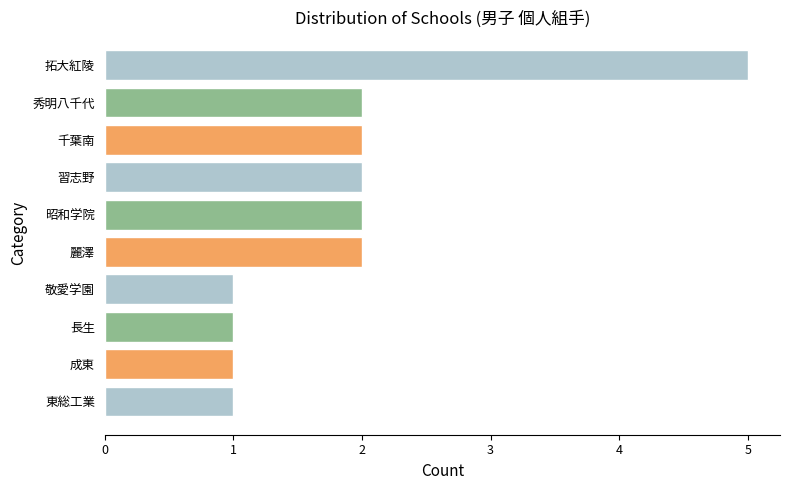

Which category has the highest value across all series?

拓大紅陵